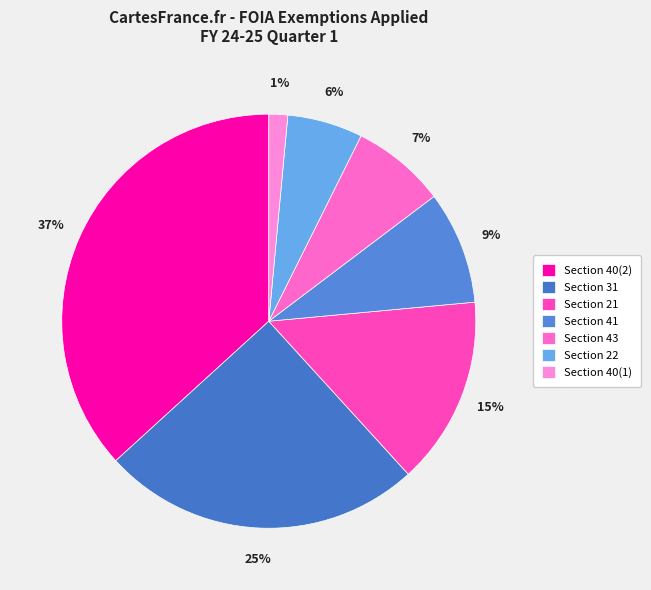

How many segments does this pie chart have?

7